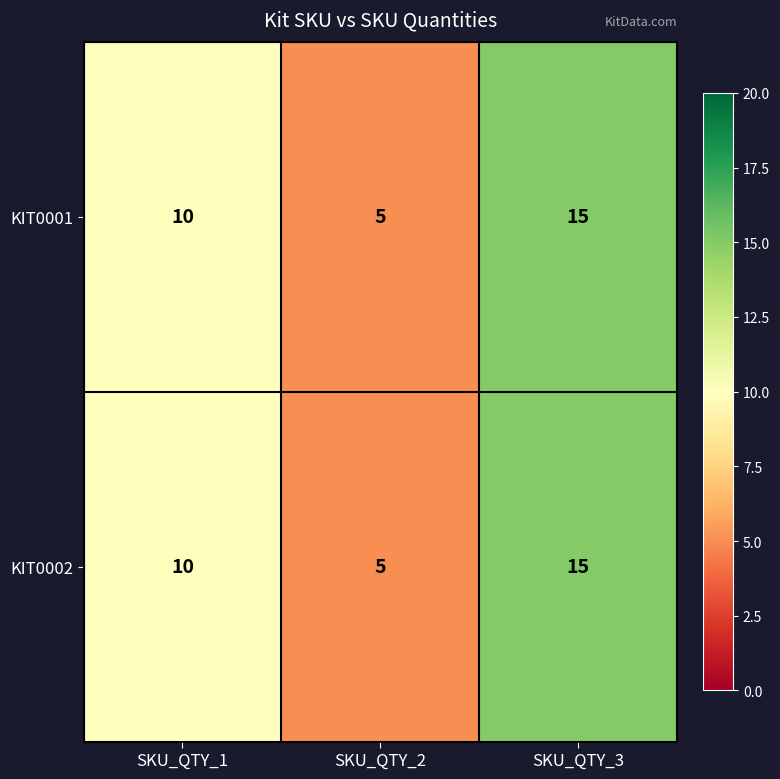

Reading left to right, list all the values displayed in this chart.

KIT0001: 10	5	15
KIT0002: 10	5	15